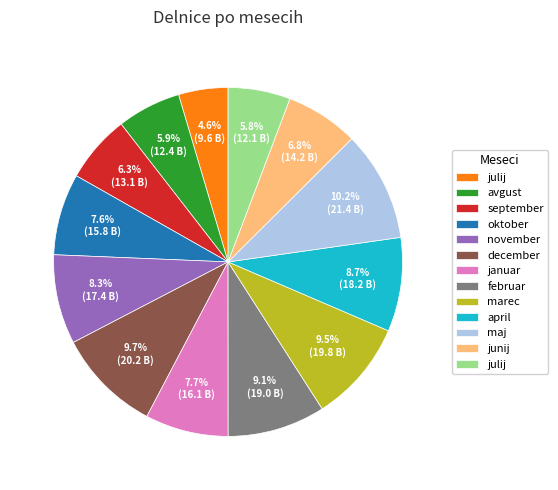

Does any single category account for the majority?

No